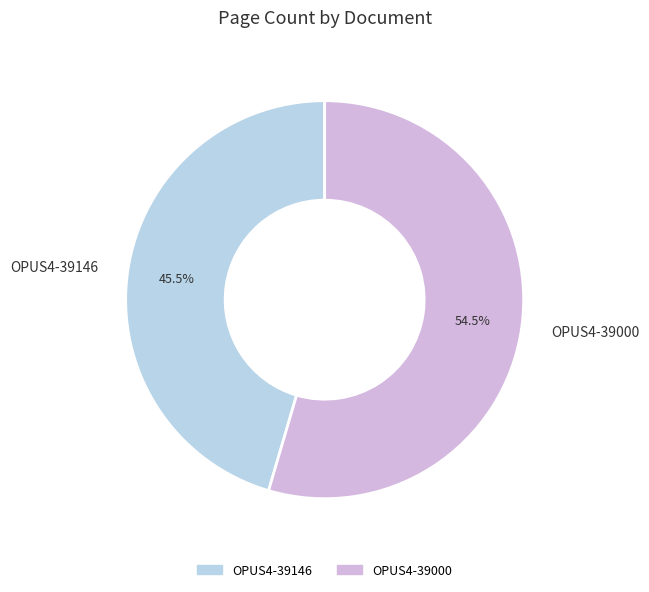

What percentage is NOT represented by OPUS4-39146?

54.5%